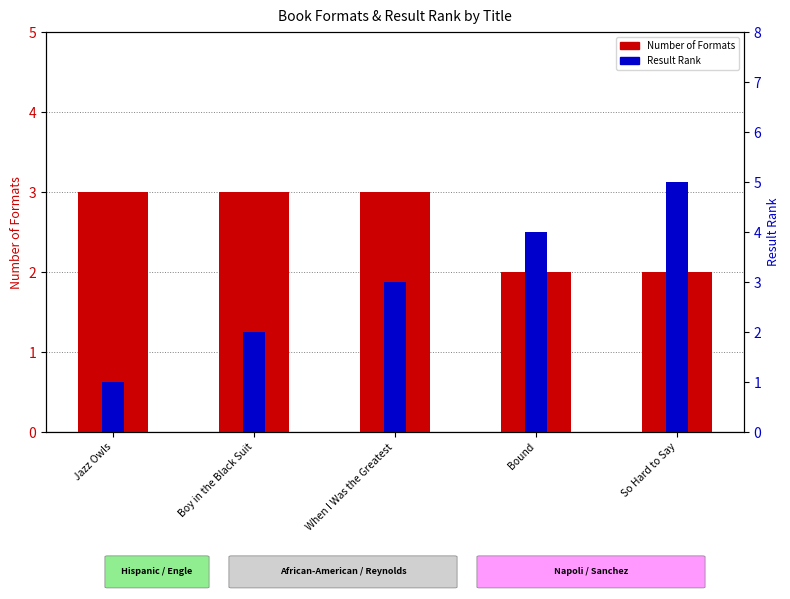

Reading left to right, list all the values displayed in this chart.

Number of Formats: 3	3	3	2	2
Result Rank: 1	2	3	4	5